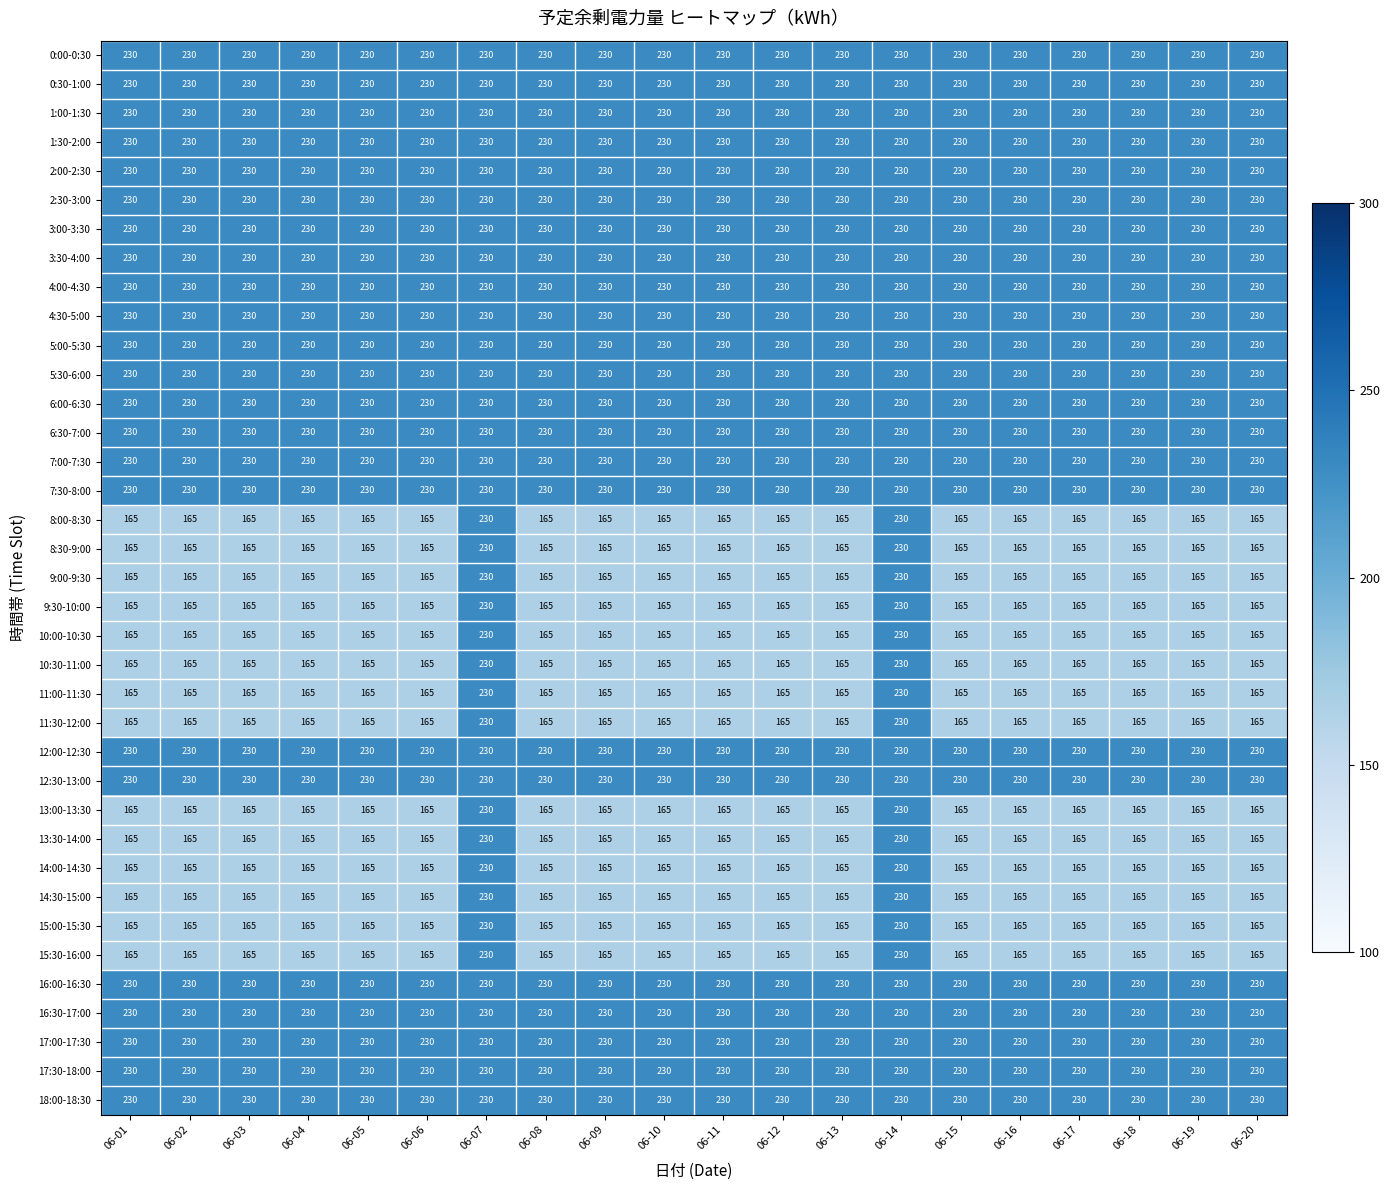

What is the maximum value shown in the chart?

230